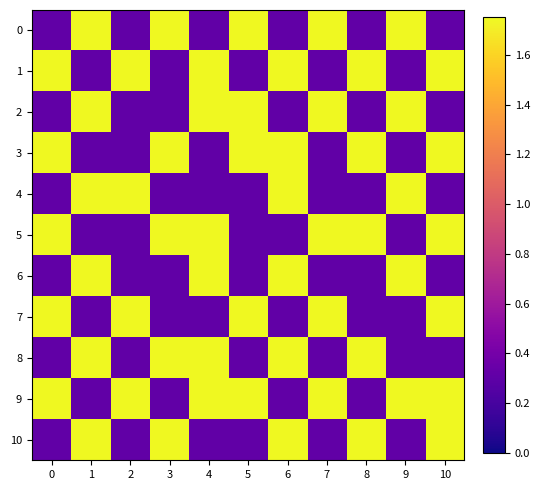

Reading left to right, extract all data points from this chart.

0: 0=0.3	1=1.8	2=0.3	3=1.8	4=0.3	5=1.8	6=0.3	7=1.8	8=0.3	9=1.8	10=0.3
1: 0=1.8	1=0.3	2=1.8	3=0.3	4=1.8	5=0.3	6=1.8	7=0.3	8=1.8	9=0.3	10=1.8
2: 0=0.3	1=1.8	2=0.3	3=0.3	4=1.8	5=1.8	6=0.3	7=1.8	8=0.3	9=1.8	10=0.3
3: 0=1.8	1=0.3	2=0.3	3=1.8	4=0.3	5=1.8	6=1.8	7=0.3	8=1.8	9=0.3	10=1.8
4: 0=0.3	1=1.8	2=1.8	3=0.3	4=0.3	5=0.3	6=1.8	7=0.3	8=0.3	9=1.8	10=0.3
5: 0=1.8	1=0.3	2=0.3	3=1.8	4=1.8	5=0.3	6=0.3	7=1.8	8=1.8	9=0.3	10=1.8
6: 0=0.3	1=1.8	2=0.3	3=0.3	4=1.8	5=0.3	6=1.8	7=0.3	8=0.3	9=1.8	10=0.3
7: 0=1.8	1=0.3	2=1.8	3=0.3	4=0.3	5=1.8	6=0.3	7=1.8	8=0.3	9=0.3	10=1.8
8: 0=0.3	1=1.8	2=0.3	3=1.8	4=1.8	5=0.3	6=1.8	7=0.3	8=1.8	9=0.3	10=0.3
9: 0=1.8	1=0.3	2=1.8	3=0.3	4=1.8	5=1.8	6=0.3	7=1.8	8=0.3	9=1.8	10=1.8
10: 0=0.3	1=1.8	2=0.3	3=1.8	4=0.3	5=0.3	6=1.8	7=0.3	8=1.8	9=0.3	10=1.8